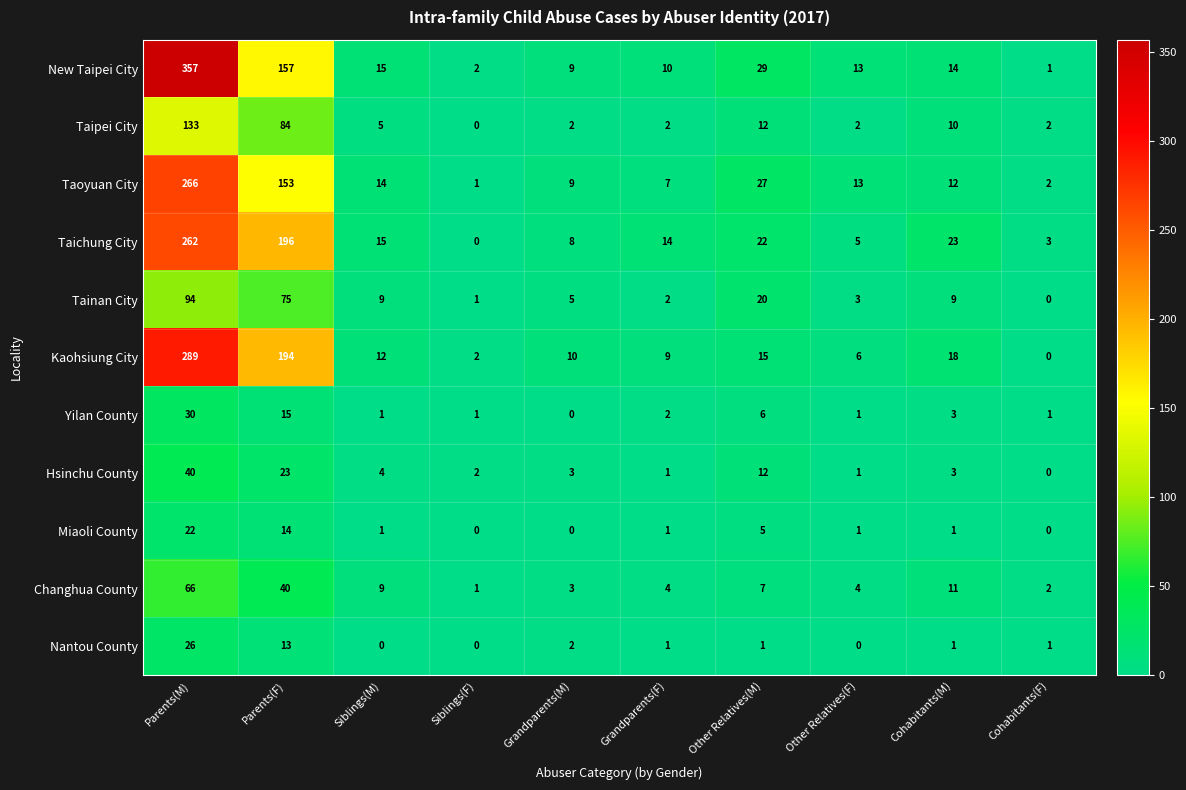

Rank the series at Parents(M) from lowest to highest value.

Miaoli County, Nantou County, Yilan County, Hsinchu County, Changhua County, Tainan City, Taipei City, Taichung City, Taoyuan City, Kaohsiung City, New Taipei City